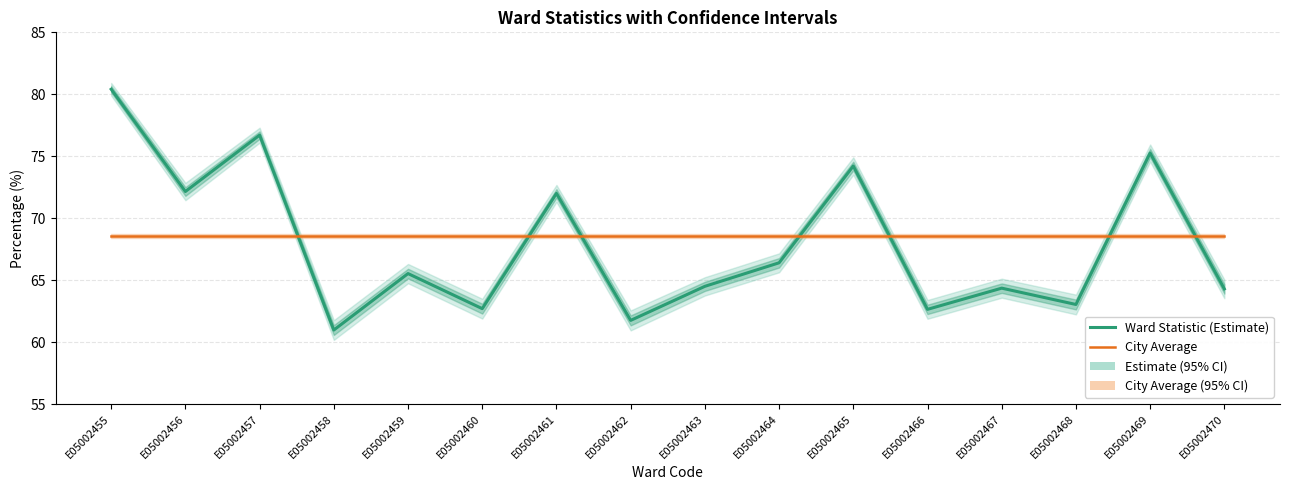

At which label is Ward Statistic (Estimate) closest to 70?

E05002461